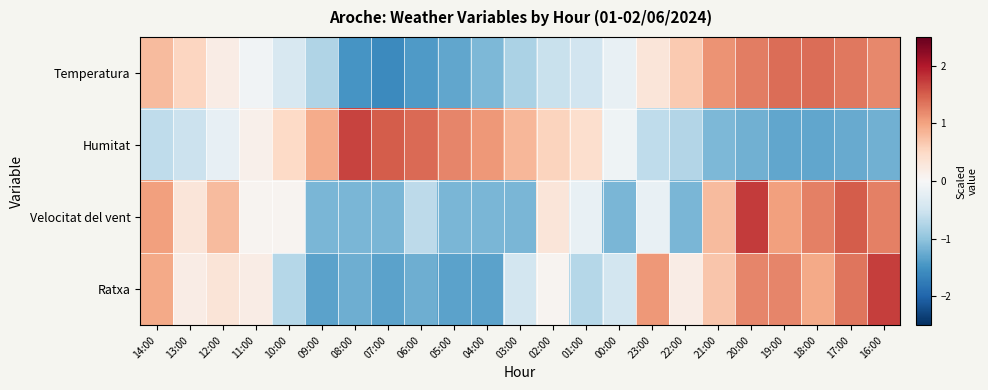

Rank the series at 13:00 from highest to lowest value.

Temperatura, Velocitat del vent, Ratxa, Humitat